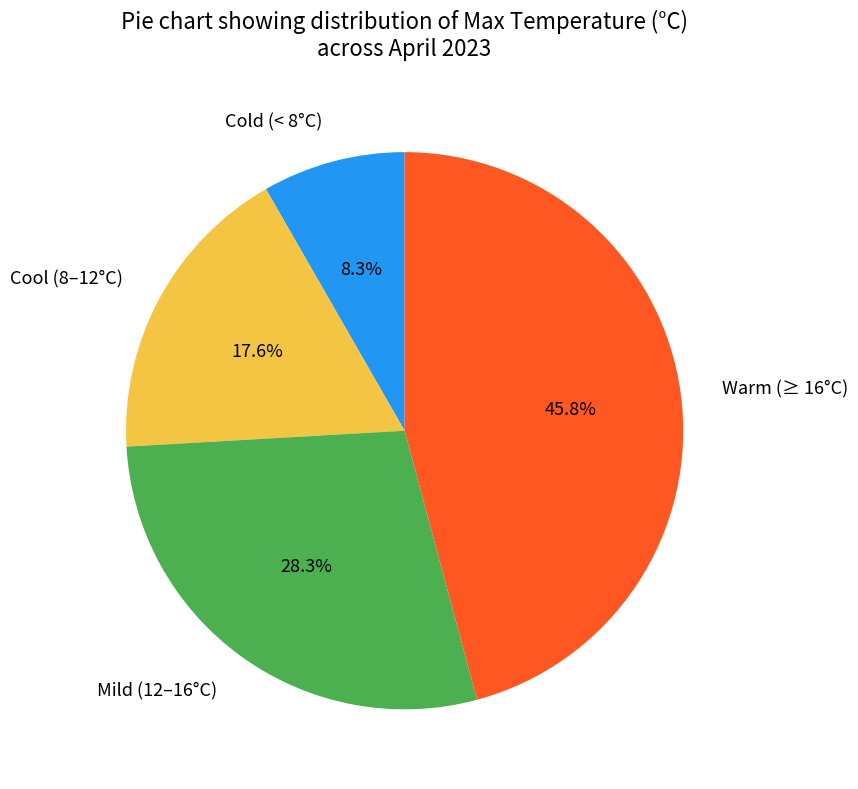

What is the smallest slice in the pie chart?

Cold (< 8°C)